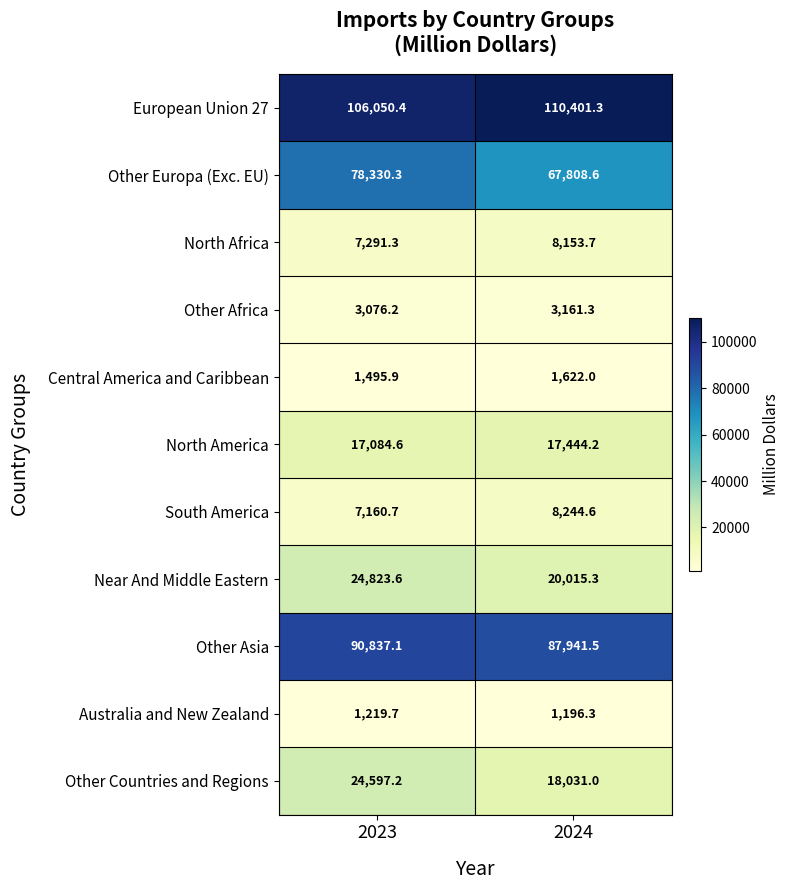

Reading left to right, extract all data points from this chart.

European Union 27: 2023=106050.4	2024=110401.3
Other Europa (Exc. EU): 2023=78330.3	2024=67808.6
North Africa: 2023=7291.3	2024=8153.7
Other Africa: 2023=3076.2	2024=3161.3
Central America and Caribbean: 2023=1495.9	2024=1622.0
North America: 2023=17084.6	2024=17444.2
South America: 2023=7160.7	2024=8244.6
Near And Middle Eastern: 2023=24823.6	2024=20015.3
Other Asia: 2023=90837.1	2024=87941.5
Australia and New Zealand: 2023=1219.7	2024=1196.3
Other Countries and Regions: 2023=24597.2	2024=18031.0